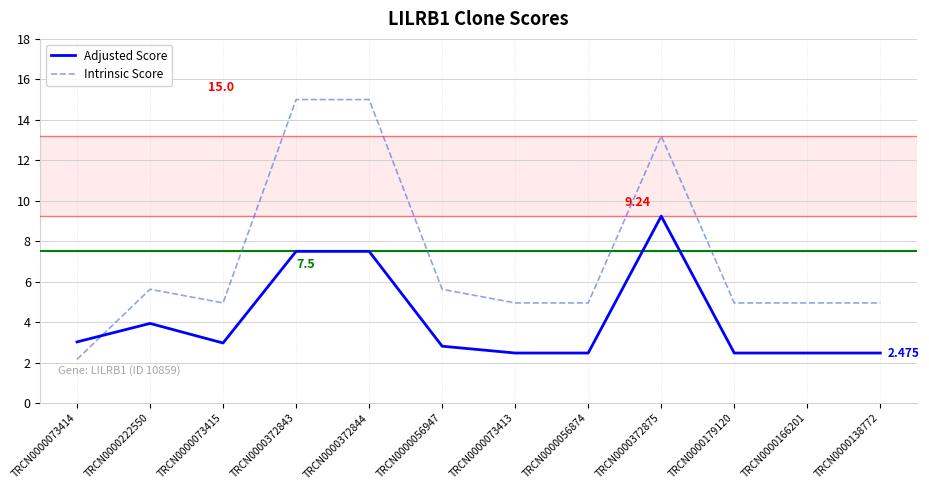

Which category has the lowest value across all series?

TRCN0000073414